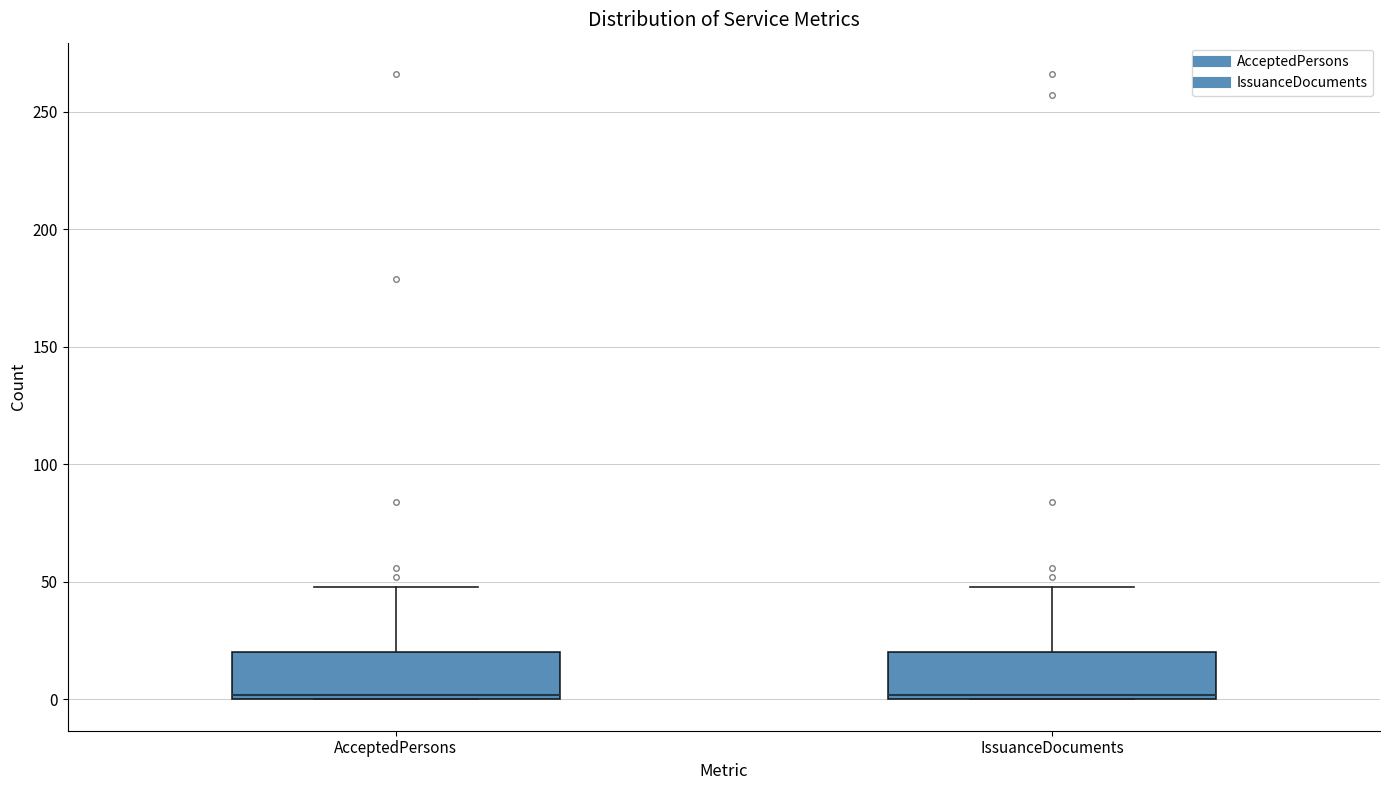

Reading left to right, transcribe this box plot: for each box, give where its median line is, the range the box spans, and where its two whiskers end, as read against the y-axis. The values are not printed on the chart, so give them approximately, as read against the axis.

AcceptedPersons: median 0 (just above the box's lower edge), box 0 to 20, whiskers 0 to 50
IssuanceDocuments: median 0 (just above the box's lower edge), box 0 to 20, whiskers 0 to 50